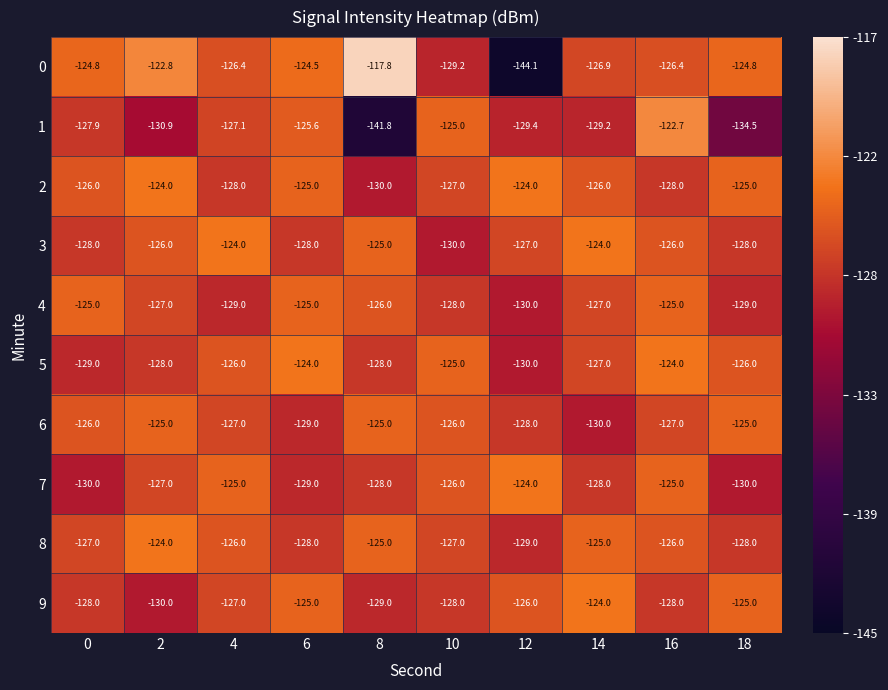

At which category is the sum across all series the highest?

16